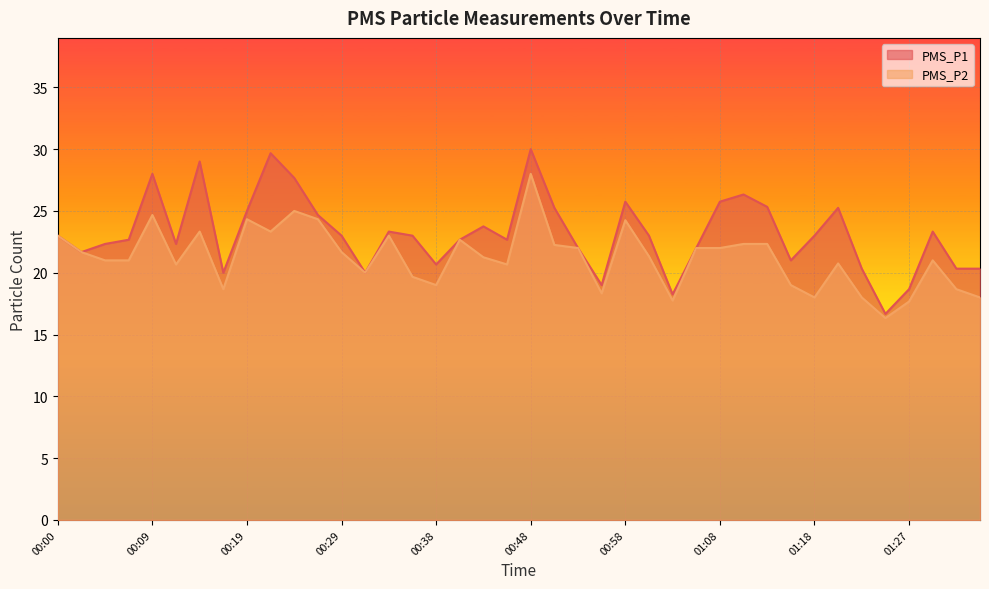

Where is the first local maximum for PMS_P2?

00:09